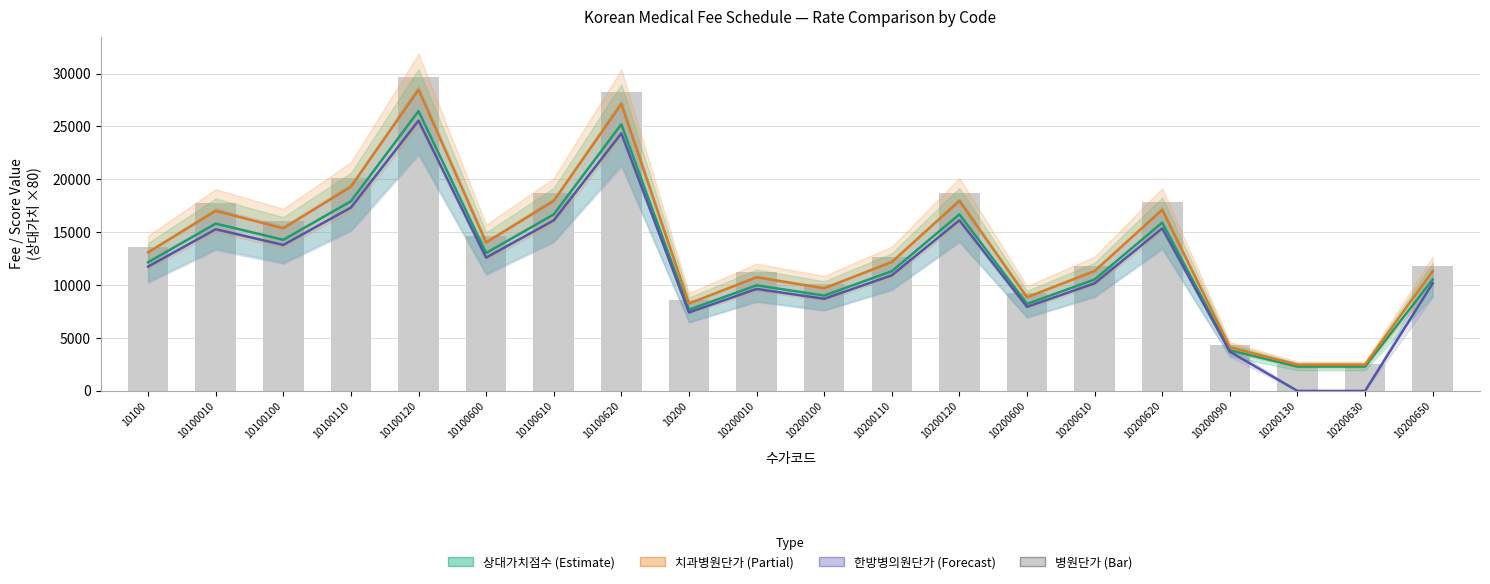

Count the number of categories in the chart.

20